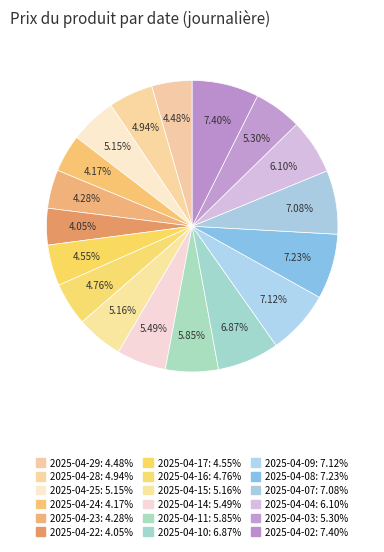

To the nearest percent, what is the average slice percentage?

6%